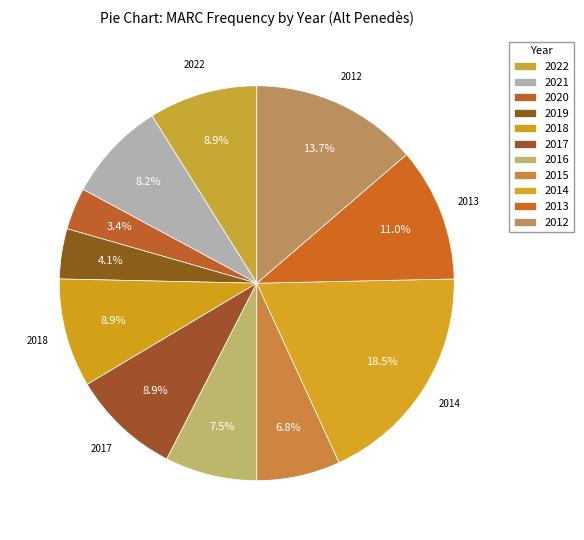

Which category has the biggest portion of the pie?

2014